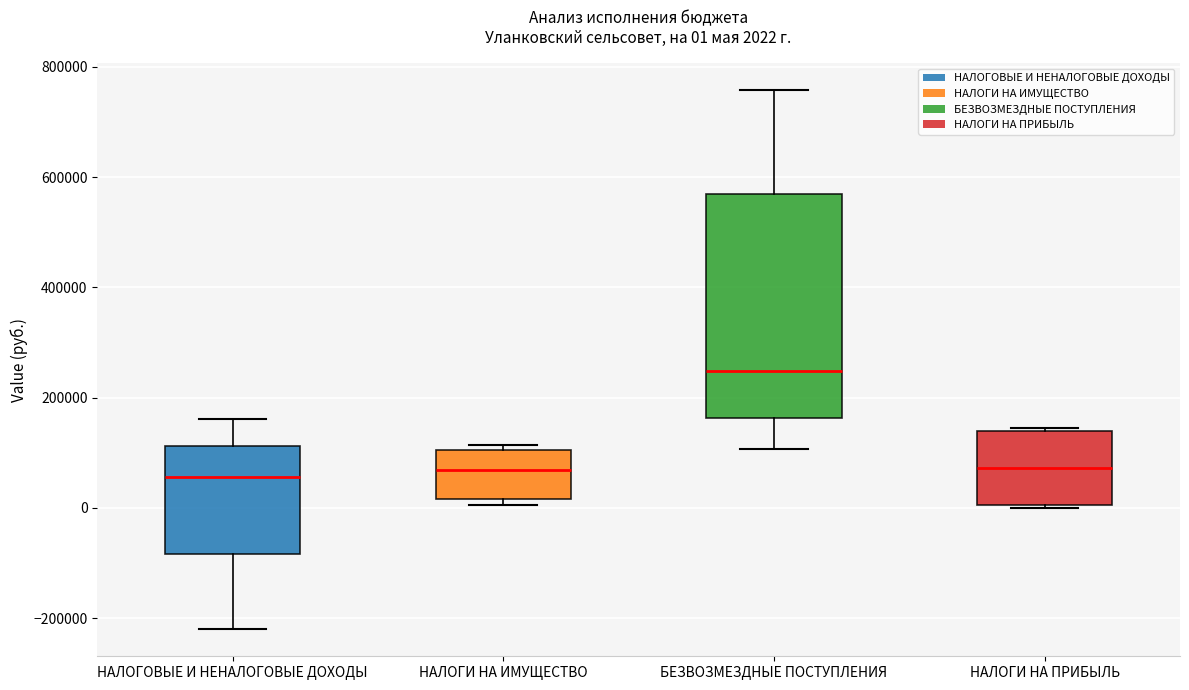

Comparing the boxes themselves (not the whiskers), which one is the tallest?

БЕЗВОЗМЕЗДНЫЕ ПОСТУПЛЕНИЯ